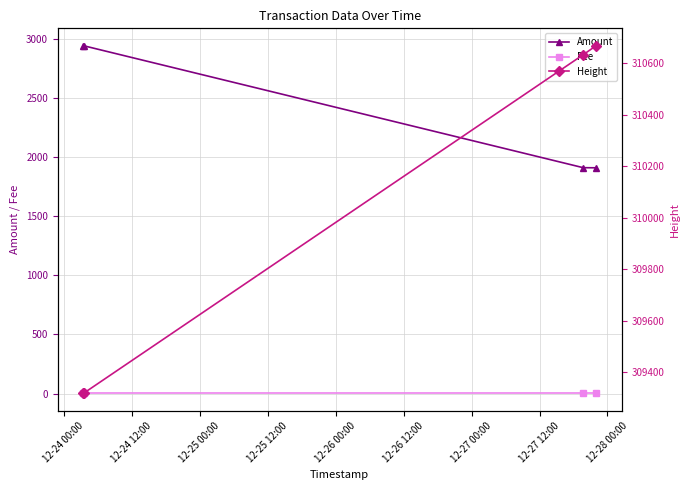

True or false: Fee and Amount intersect in this chart.

False